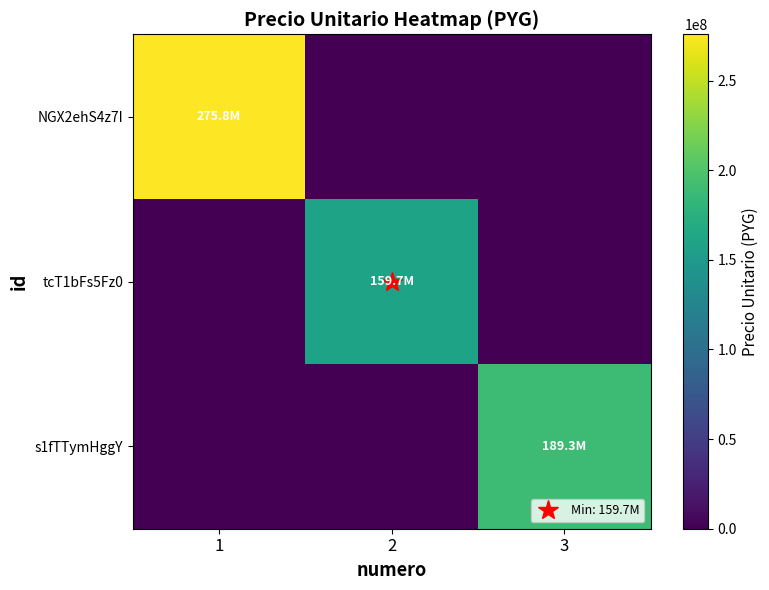

What is the spread (max minus min) of values at 3?

189287720